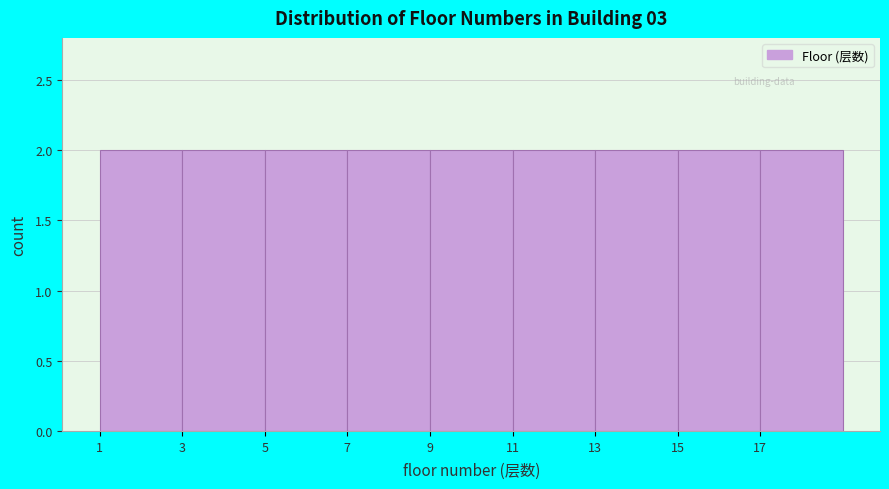

How tall is the bar that spans 1 to 3 on the x-axis? The values are not printed on the chart, so give them approximately, as read against the axis.

2